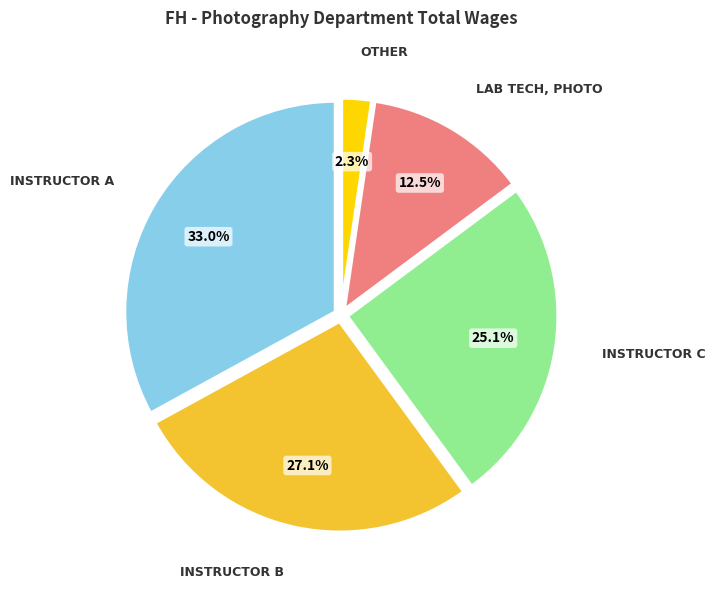

Is there any slice that represents more than half of the pie?

No